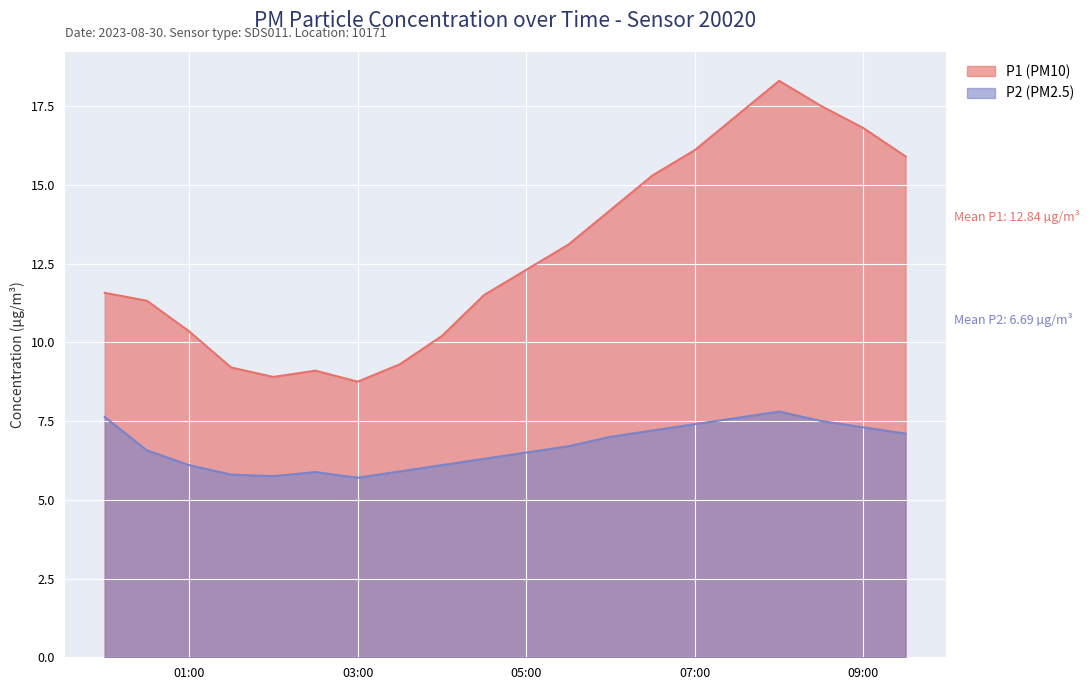

What is the spread (max minus min) of values at 09:30?

8.8